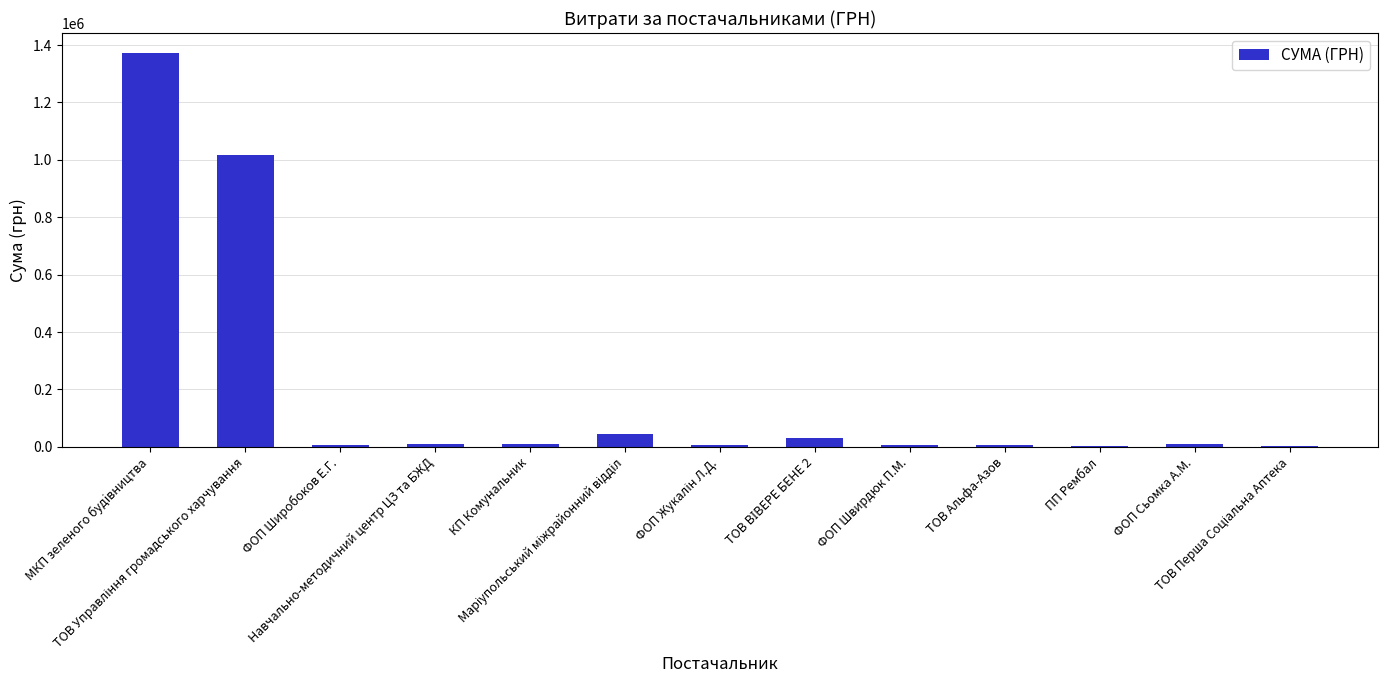

Approximately how many times larger is the value at ТОВ Альфа-Азов compared to Навчально-методичний центр ЦЗ та БЖД?

0.7